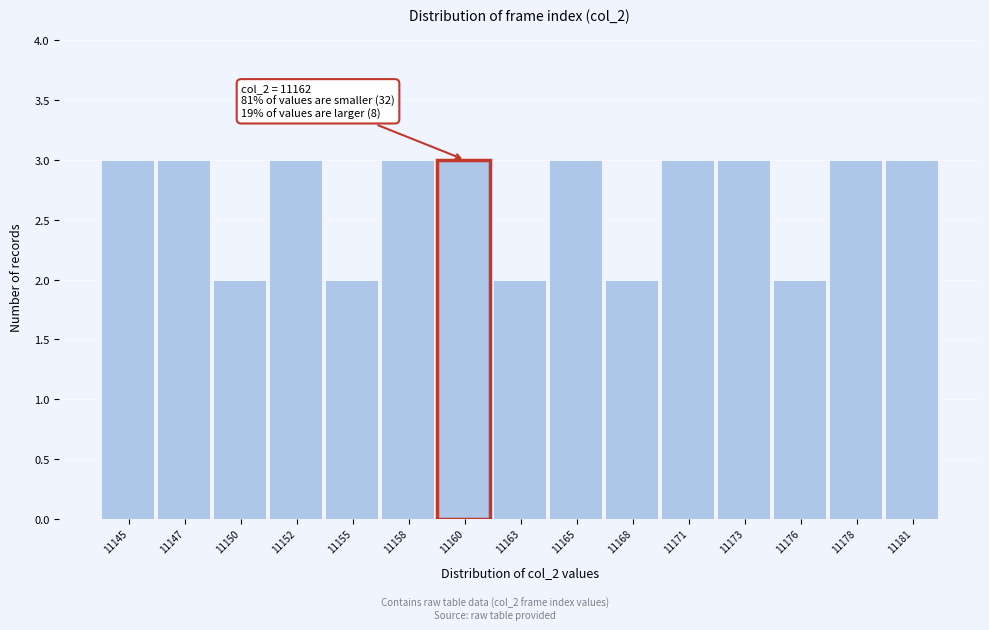

Reading left to right, transcribe all the data shown in this chart.

11145=3	11147=3	11150=2	11152=3	11155=2	11158=3	11160=3	11163=2	11165=3	11168=2	11171=3	11173=3	11176=2	11178=3	11181=3